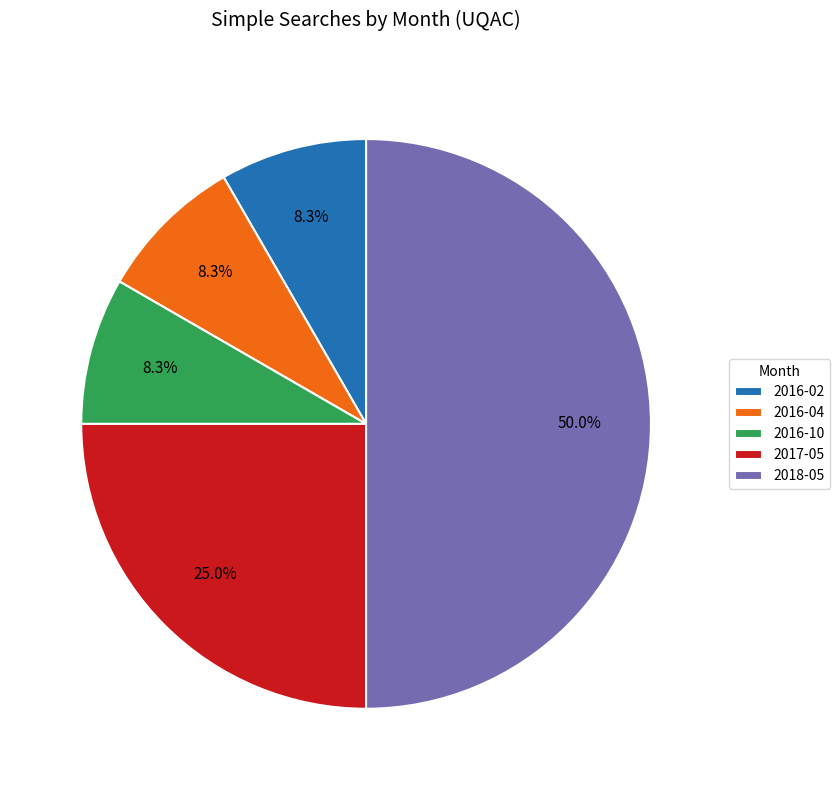

True or false: 2016-02 accounts for 14% of the total.

False